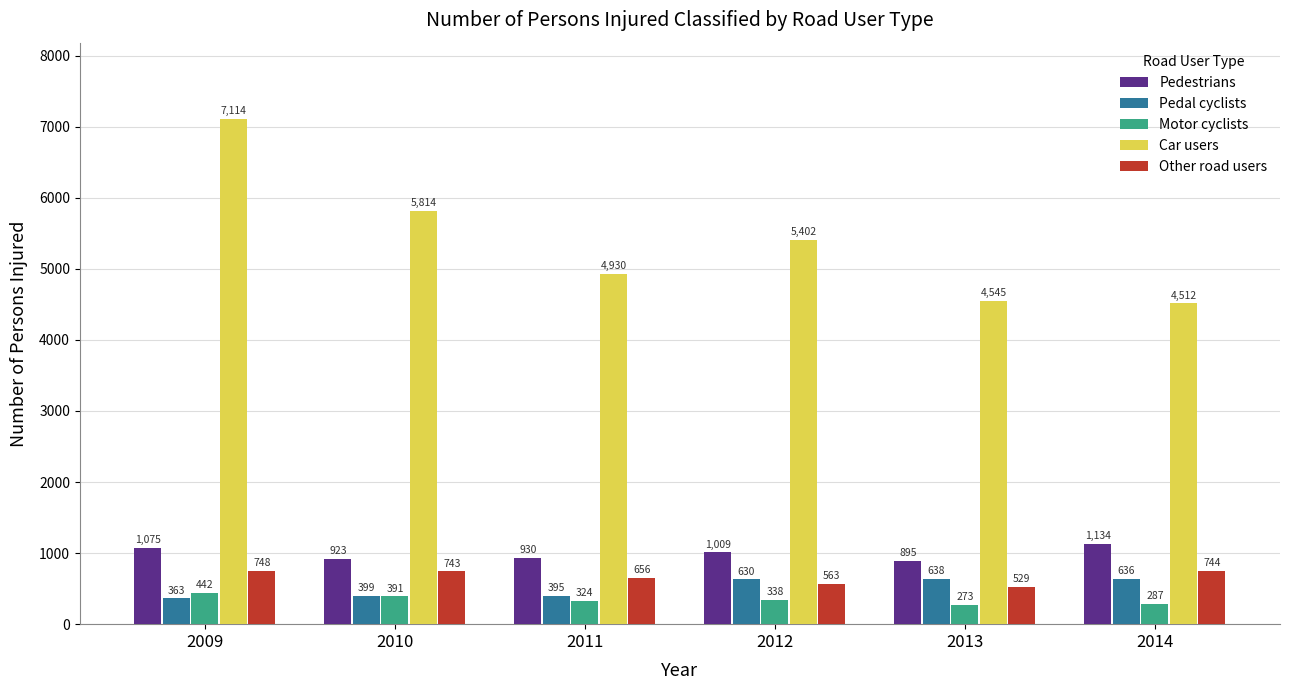

Is it true that Pedal cyclists equals 636 at 2014?

True